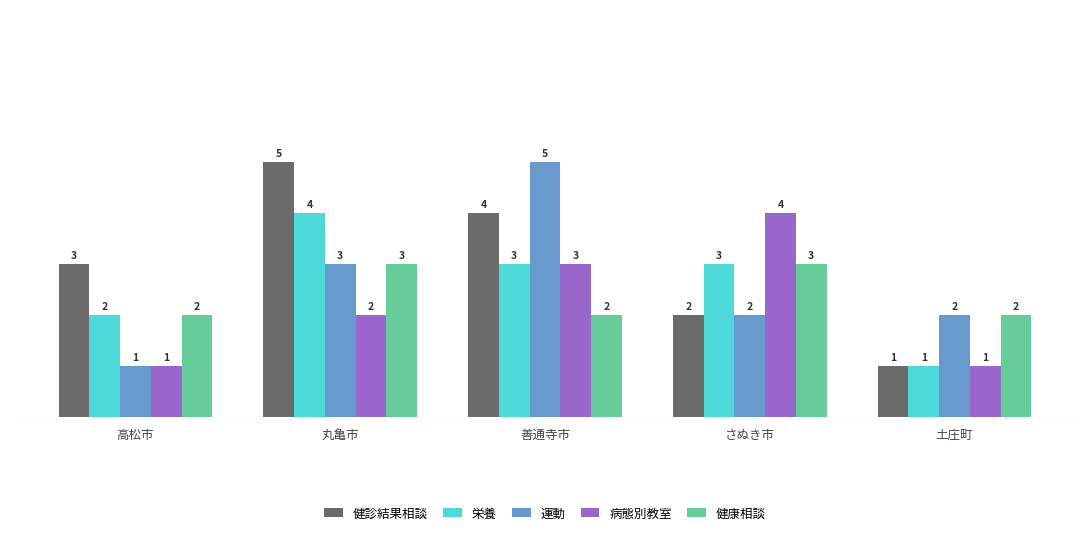

True or false: 健診結果相談 has a value of 4 at 善通寺市.

True